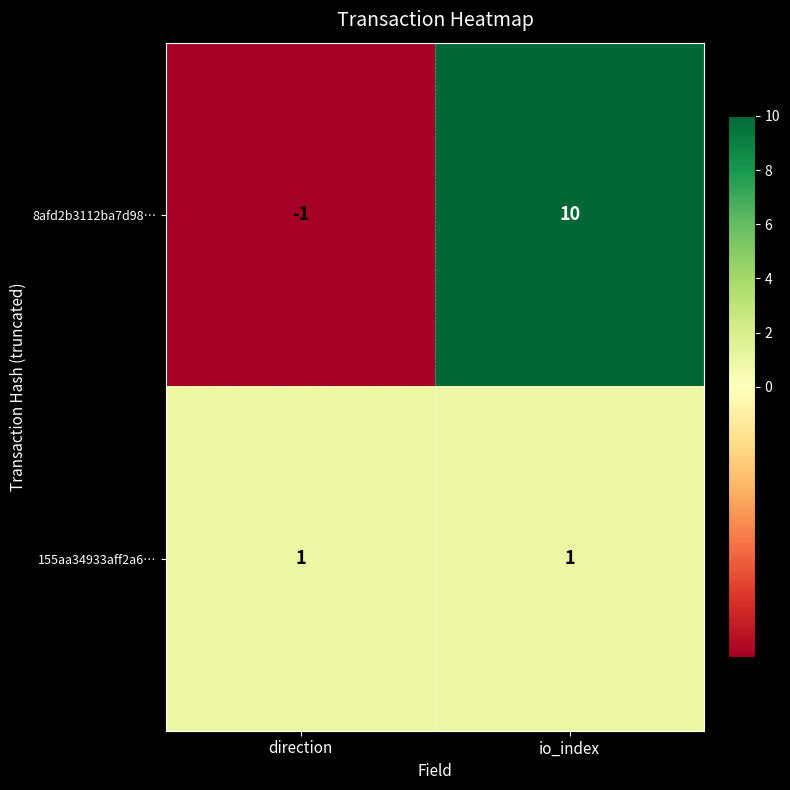

Which series has the largest total across all categories?

8afd2b3112ba7d98…